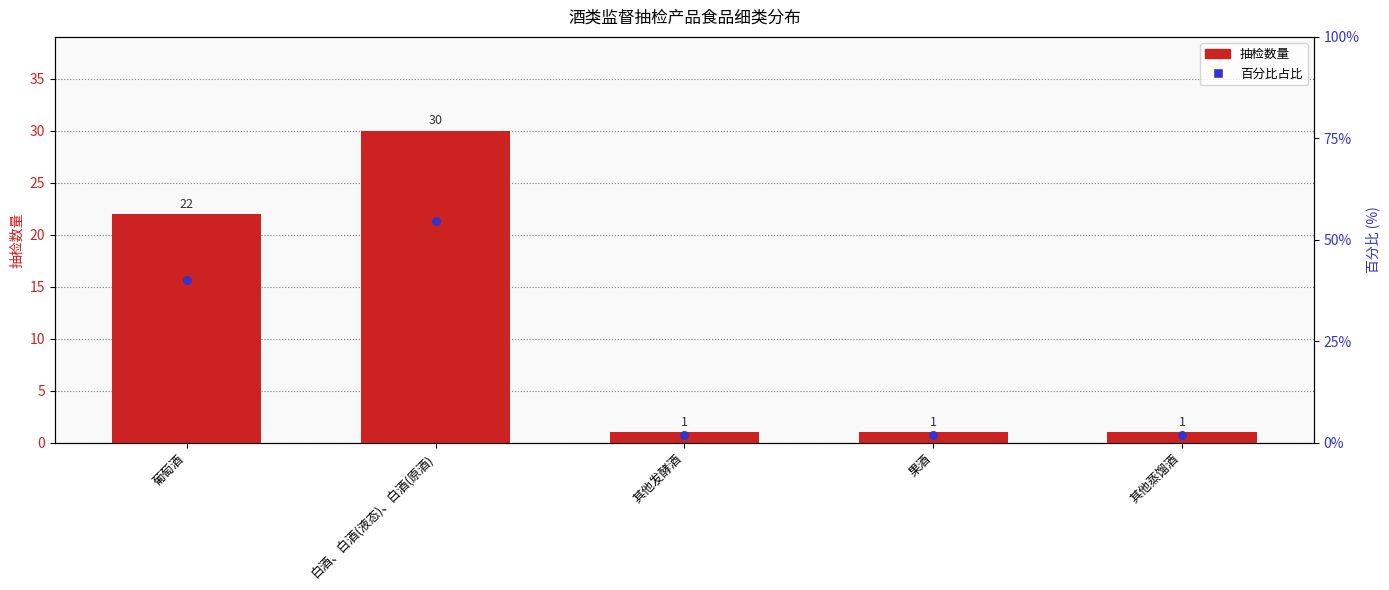

At which category is the sum across all series the highest?

白酒、白酒(液态)、白酒(原酒)